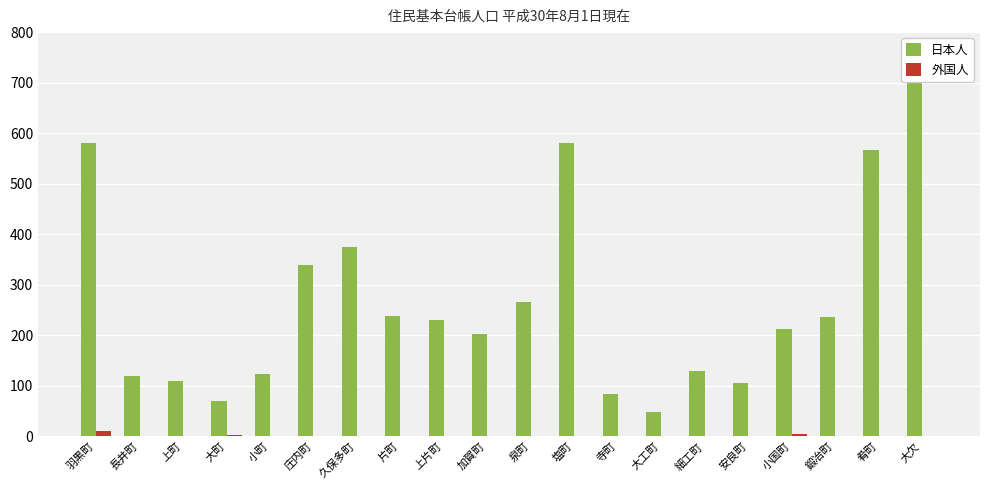

List the series in order of their peak value, lowest first.

外国人, 日本人